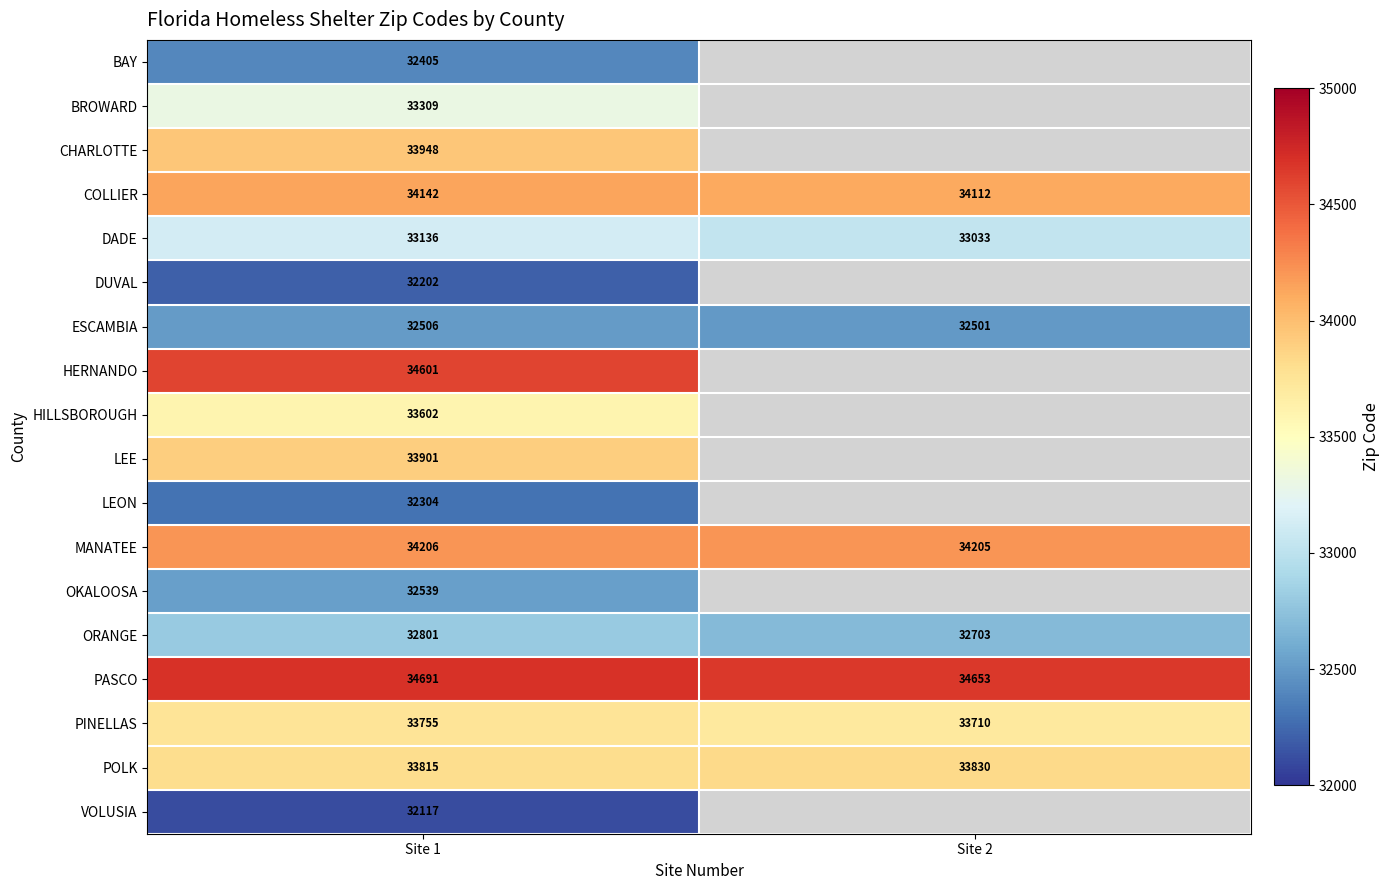

Is it true that PINELLAS equals 33710 at Site 2?

True